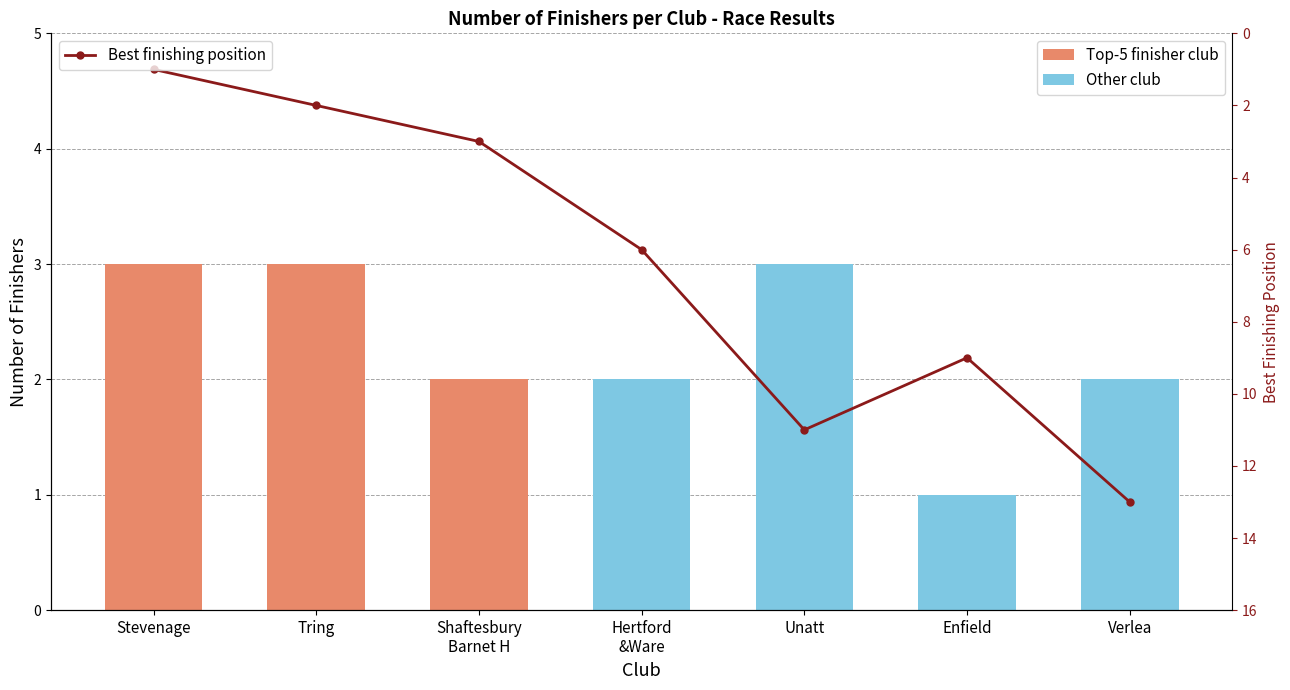

Which has a higher value, Stevenage or Tring?

Tring